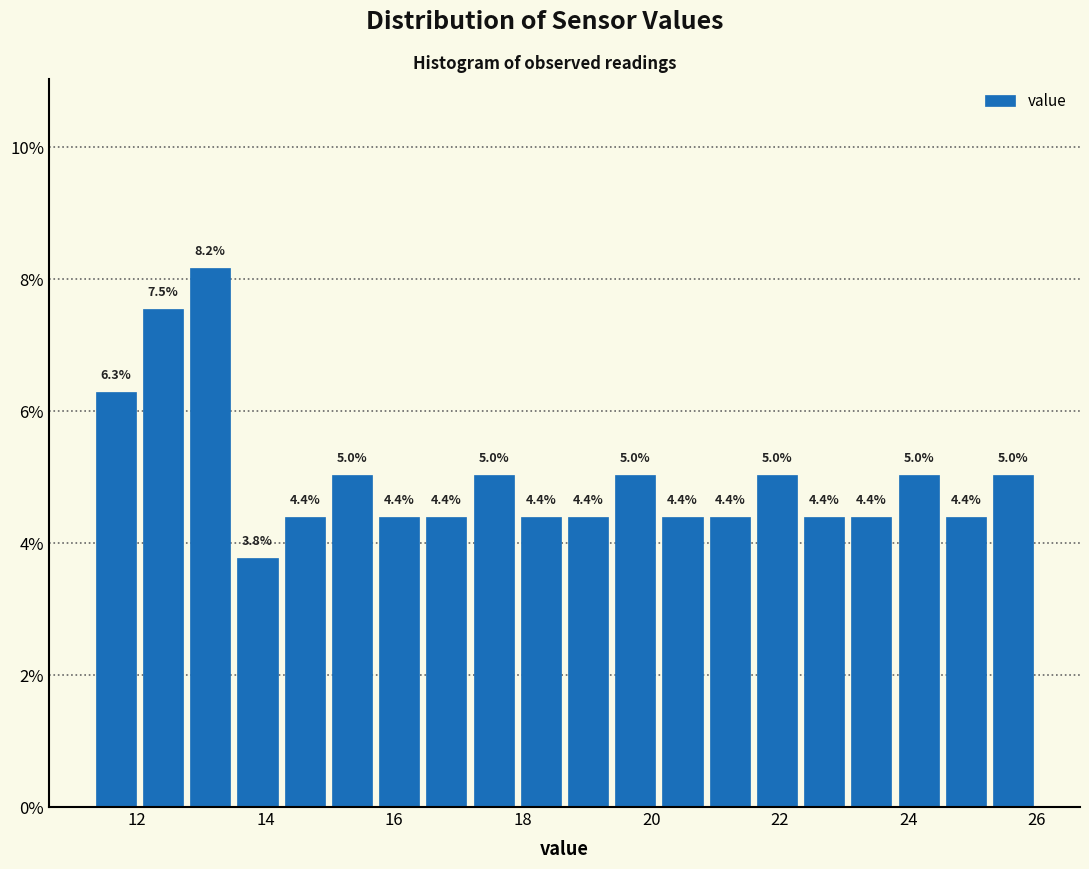

Around what value on the x-axis is the tallest bar? Give the approximate position of its centre, as read against the axis.

13.2